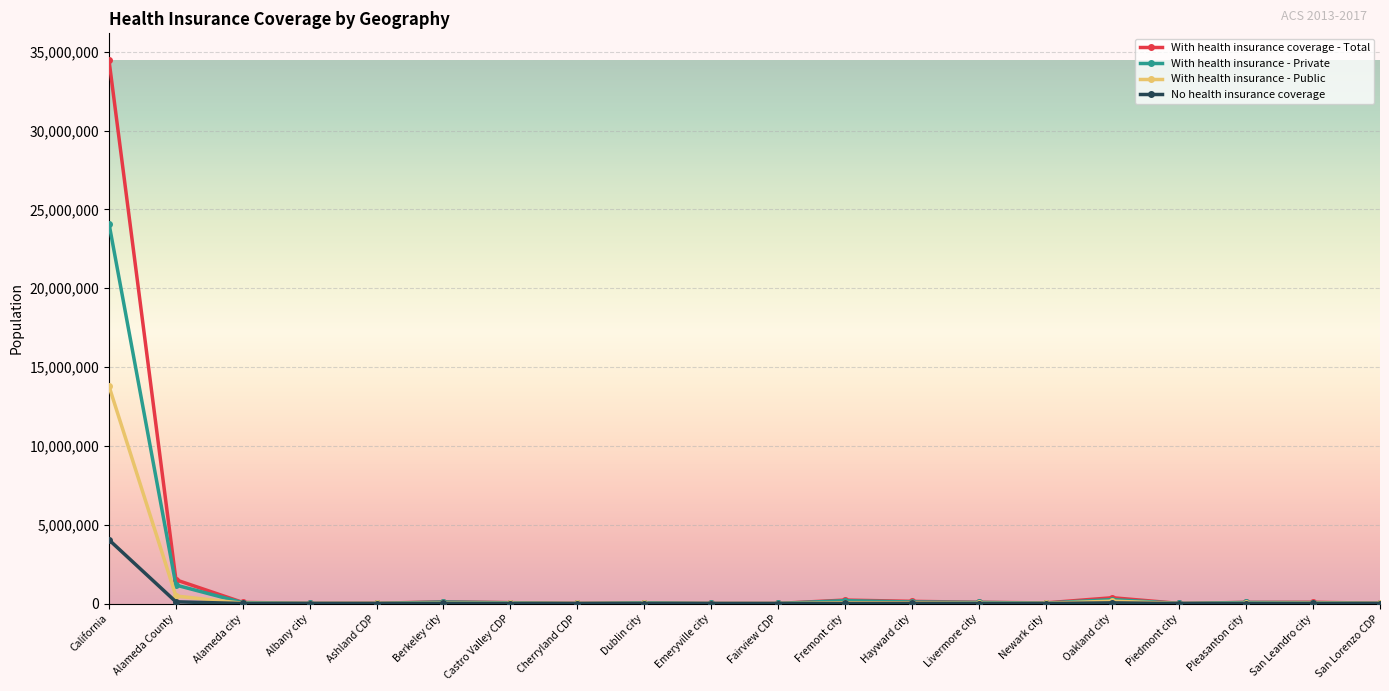

The value of With health insurance - Public at Alameda County is 478542. True or false?

True